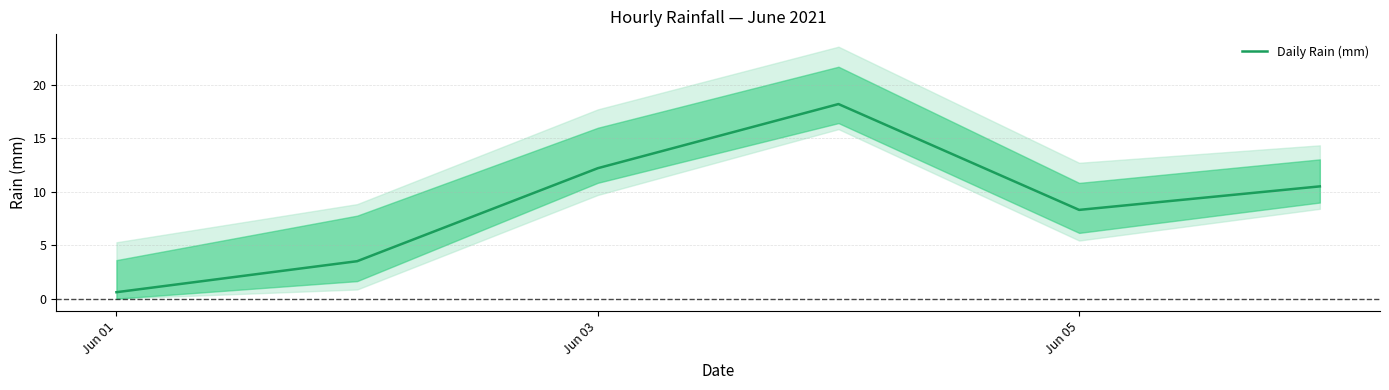

How many points are higher than both their immediate neighbors (excluding endpoints)?

1